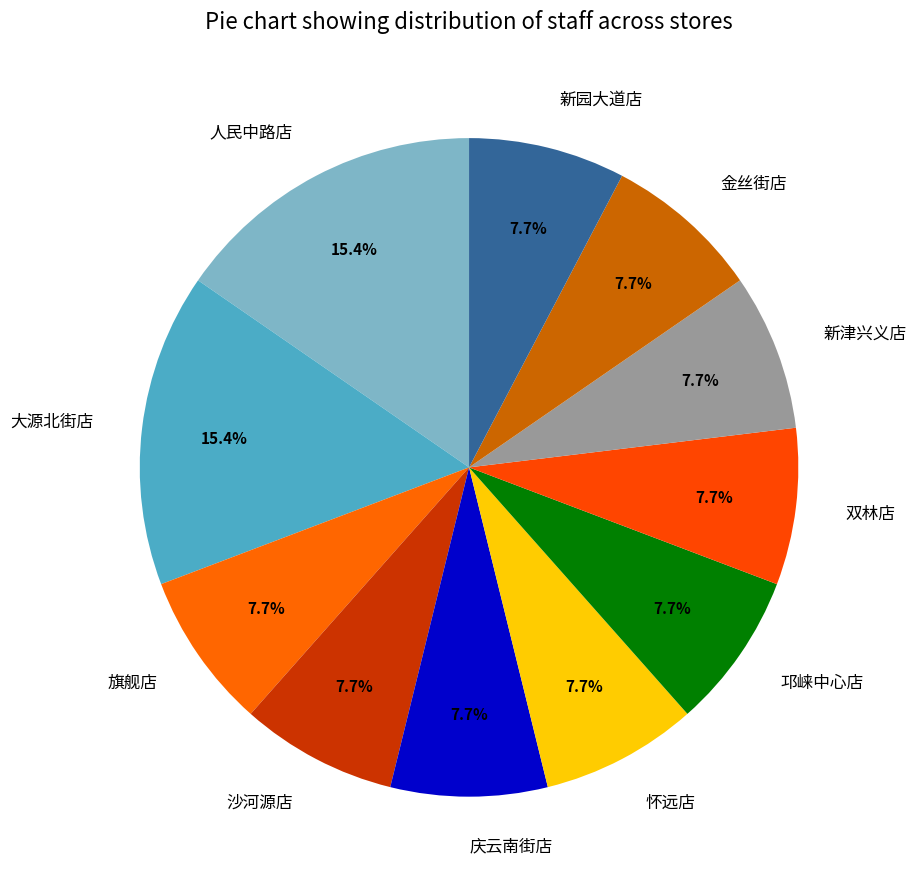

Does 大源北街店 account for over 50% of the chart?

No